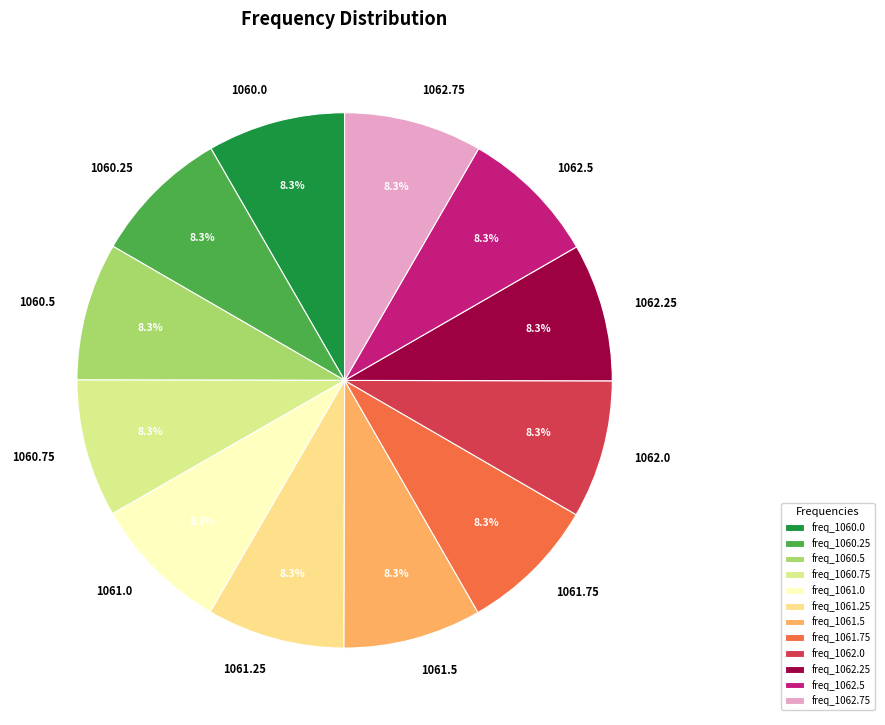

Combined, do 1061.25 and 1061.5 account for over 50%?

No